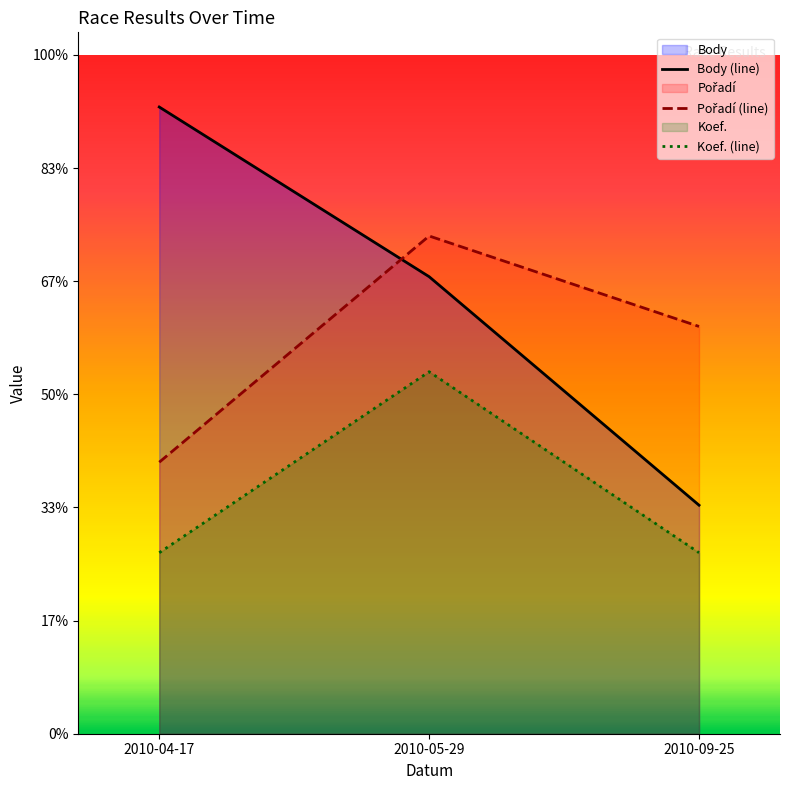

Rank the series by their maximum value, from lowest to highest.

Koef. (line), Pořadí (line), Body (line)